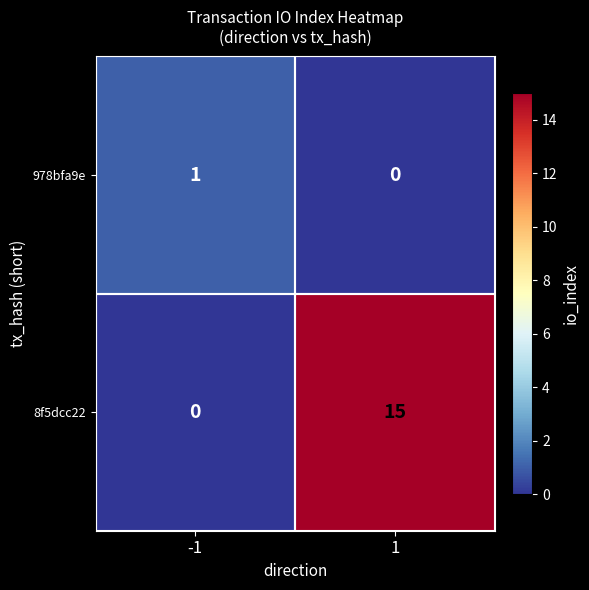

How many series are shown in this chart?

2